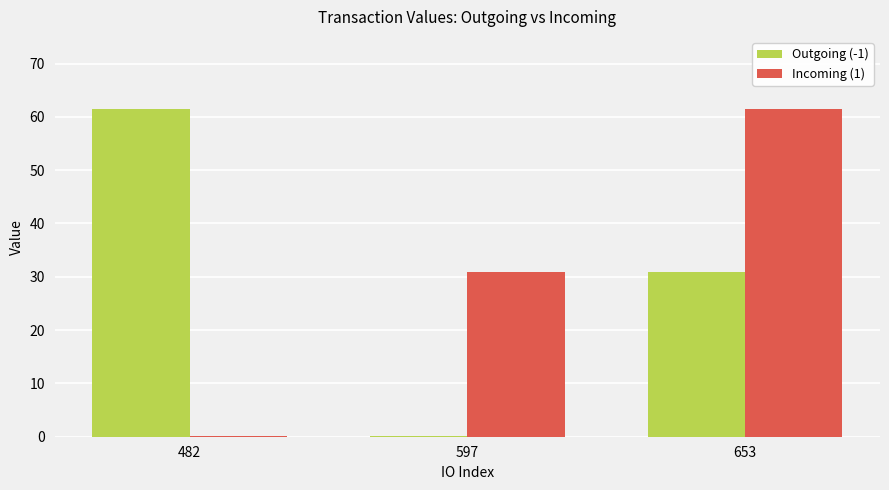

At which category is the sum across all series the highest?

653